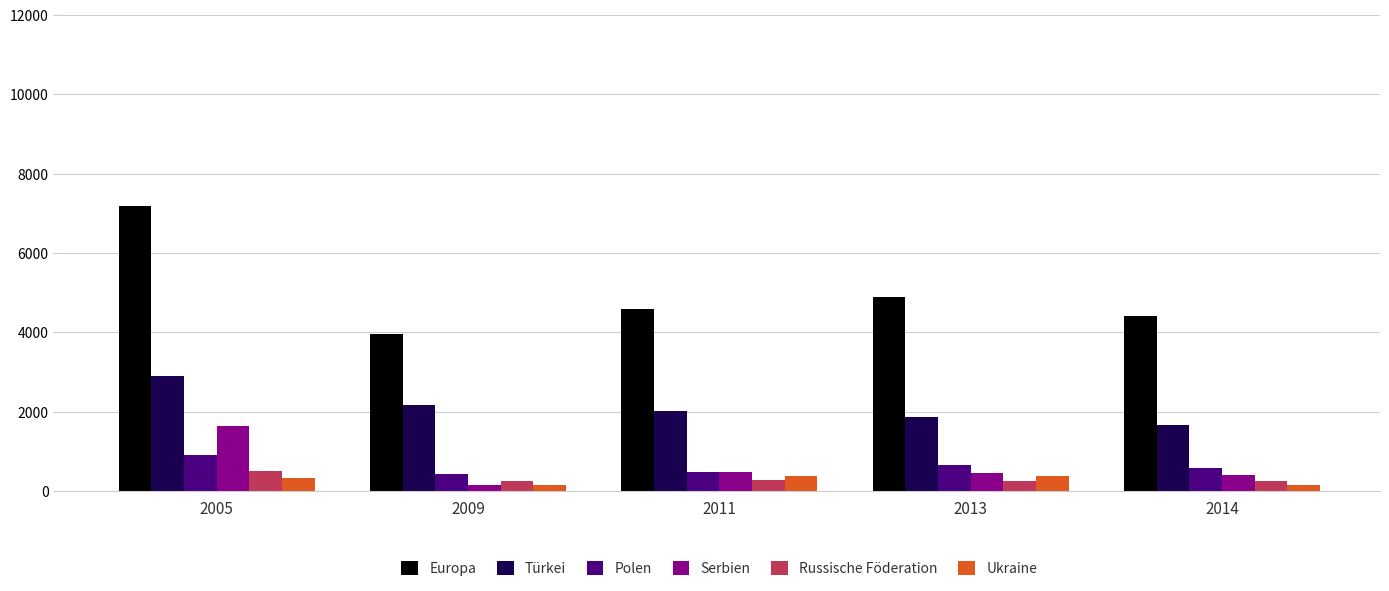

What is the sum of the Ukraine values at 2014 and 2009?

291